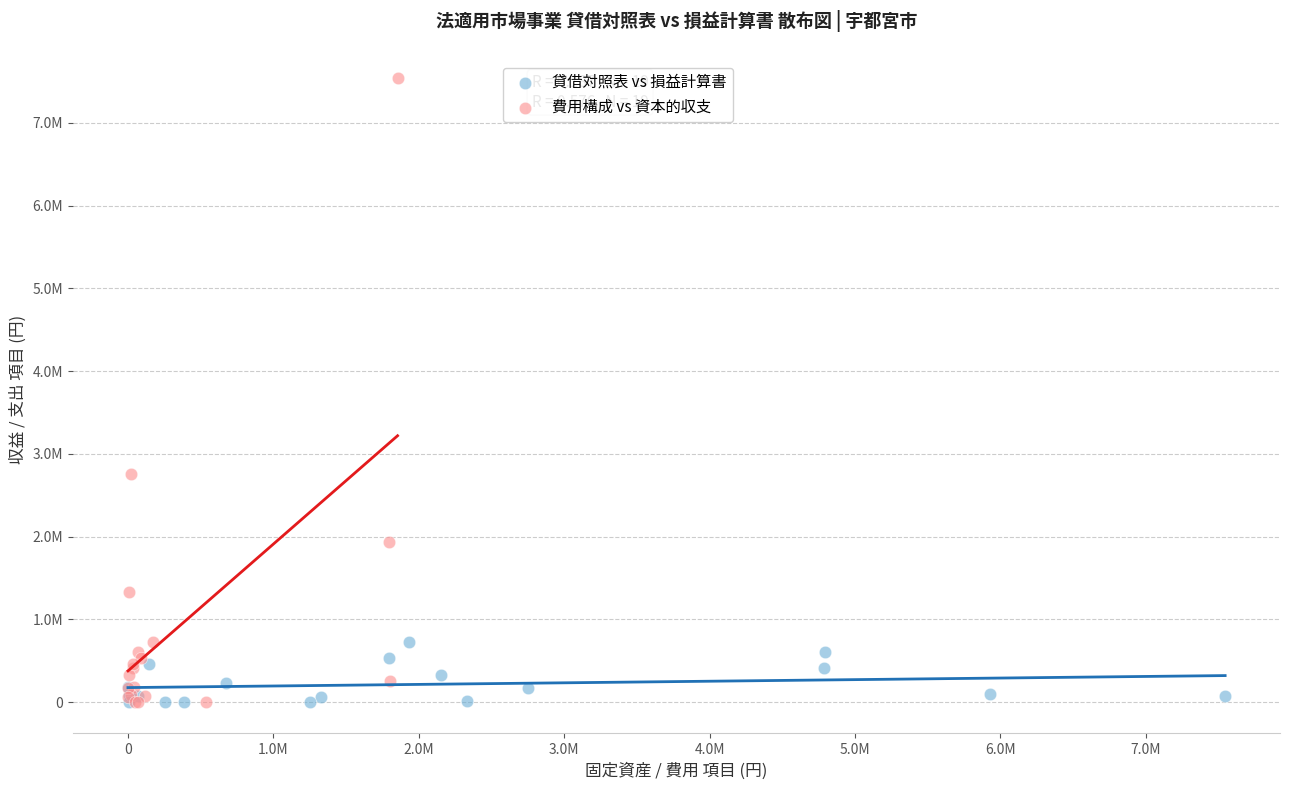

Which series reaches the maximum Y coordinate?

費用構成 vs 資本的収支